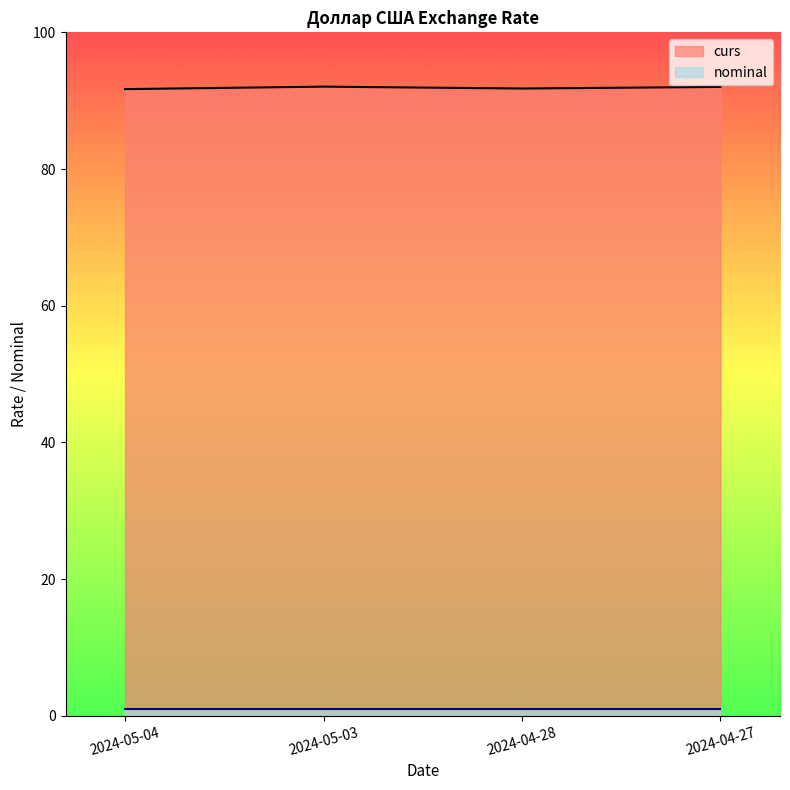

Reading left to right, transcribe all the data shown in this chart.

91.7	92.1	91.8	92.0